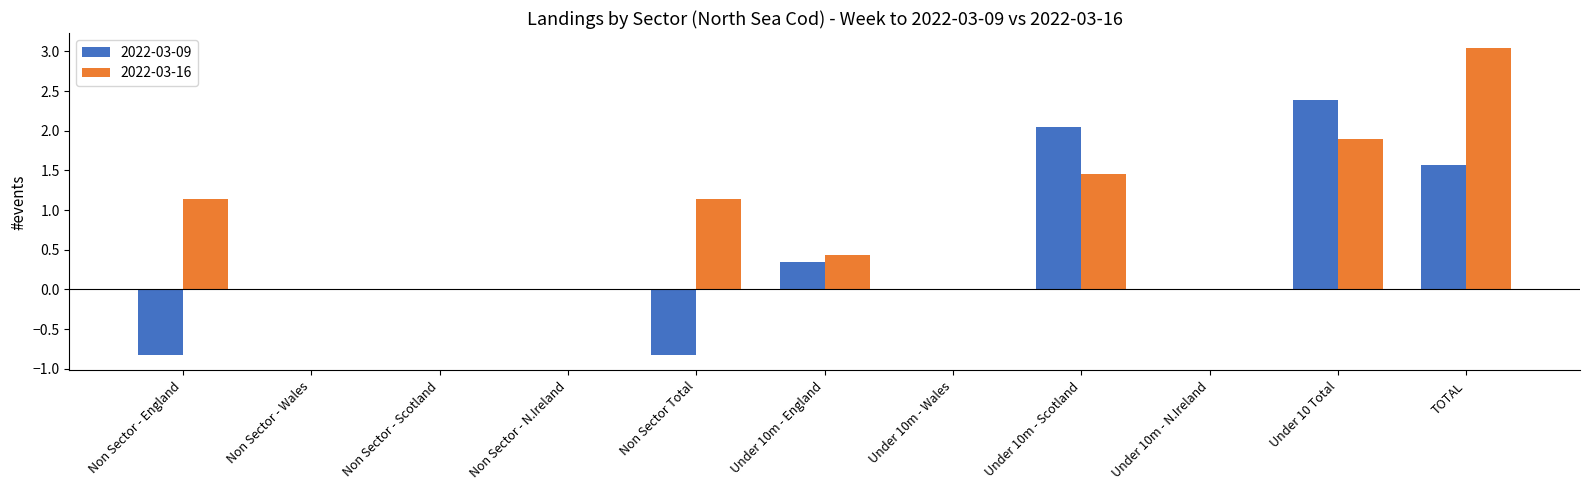

The value of 2022-03-09 at Non Sector - Wales is 1.7. True or false?

False